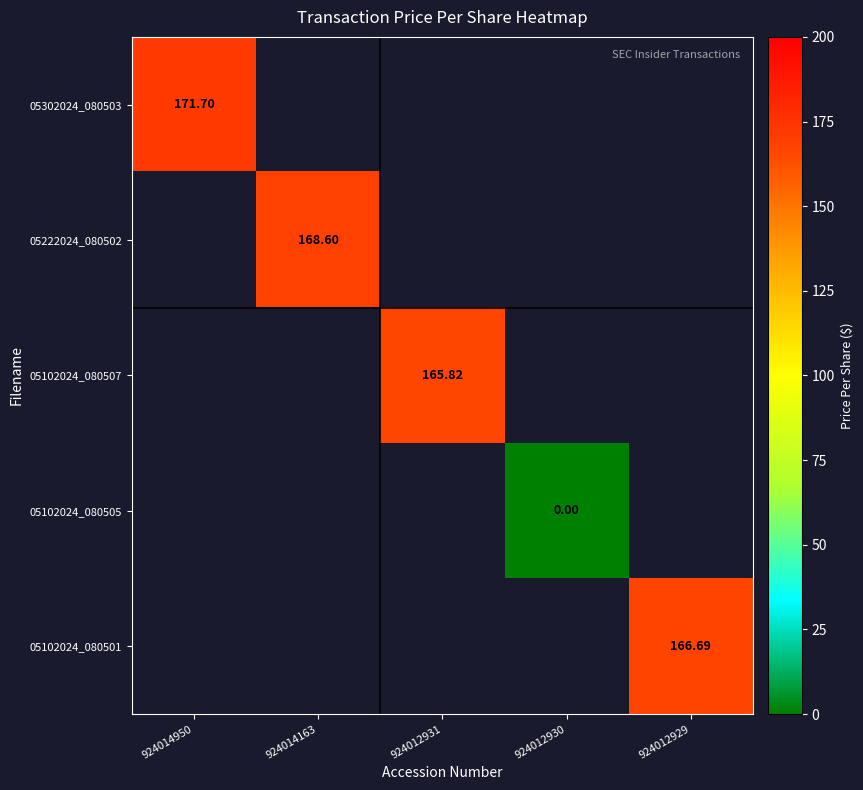

How many positive values does the 05302024_080503 series have?

1